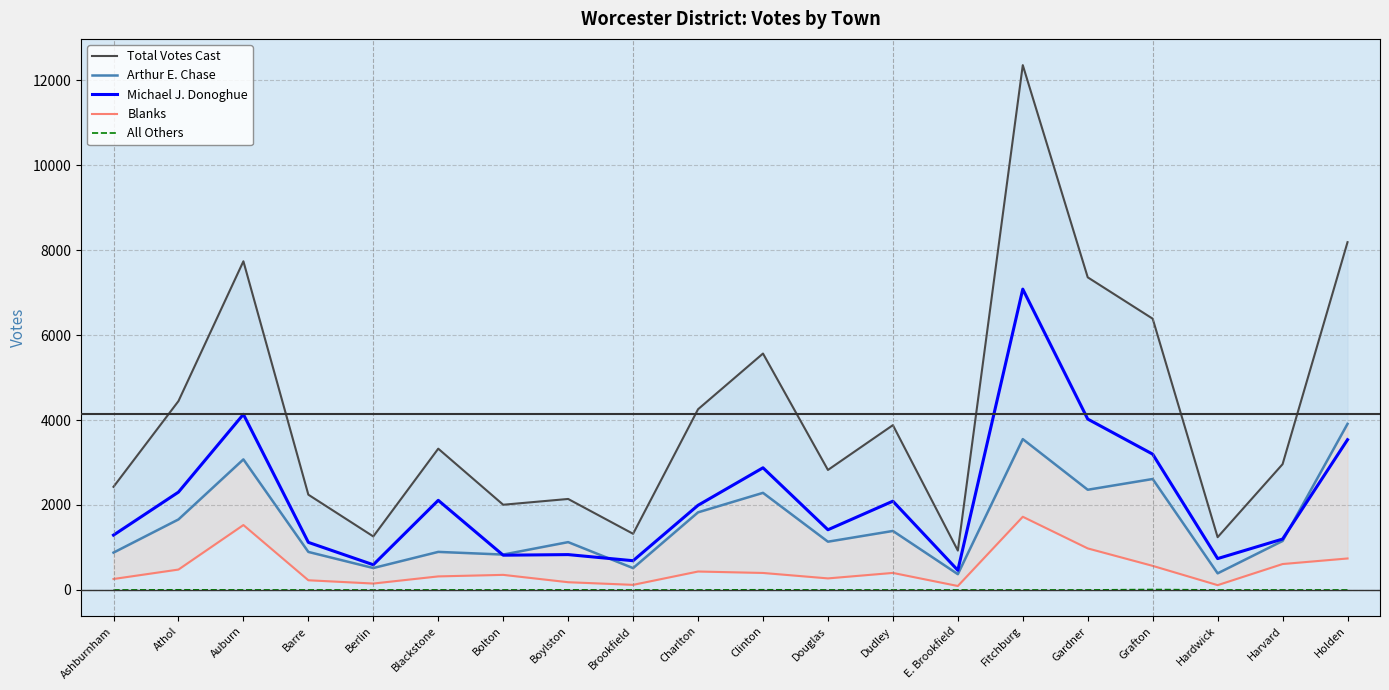

Reading right to left, what are all the values shown in this chart?

Total Votes Cast: Holden=8188	Harvard=2961	Hardwick=1242	Grafton=6386	Gardner=7360	Fitchburg=12356	E. Brookfield=927	Dudley=3880	Douglas=2825	Clinton=5566	Charlton=4254	Brookfield=1322	Boylston=2142	Bolton=2006	Blackstone=3326	Berlin=1260	Barre=2243	Auburn=7738	Athol=4446	Ashburnham=2428
Arthur E. Chase: Holden=3910	Harvard=1153	Hardwick=391	Grafton=2612	Gardner=2359	Fitchburg=3551	E. Brookfield=371	Dudley=1389	Douglas=1136	Clinton=2286	Charlton=1827	Brookfield=514	Boylston=1126	Bolton=833	Blackstone=896	Berlin=516	Barre=895	Auburn=3074	Athol=1660	Ashburnham=879
Michael J. Donoghue: Holden=3537	Harvard=1198	Hardwick=738	Grafton=3197	Gardner=4023	Fitchburg=7082	E. Brookfield=463	Dudley=2090	Douglas=1417	Clinton=2876	Charlton=1993	Brookfield=688	Boylston=832	Bolton=818	Blackstone=2110	Berlin=593	Barre=1120	Auburn=4135	Athol=2303	Ashburnham=1291
Blanks: Holden=741	Harvard=610	Hardwick=113	Grafton=567	Gardner=978	Fitchburg=1723	E. Brookfield=93	Dudley=401	Douglas=272	Clinton=400	Charlton=434	Brookfield=120	Boylston=182	Bolton=355	Blackstone=319	Berlin=151	Barre=228	Auburn=1528	Athol=480	Ashburnham=258
All Others: Holden=0	Harvard=0	Hardwick=0	Grafton=10	Gardner=0	Fitchburg=0	E. Brookfield=0	Dudley=0	Douglas=0	Clinton=4	Charlton=0	Brookfield=0	Boylston=2	Bolton=0	Blackstone=1	Berlin=0	Barre=0	Auburn=1	Athol=3	Ashburnham=0